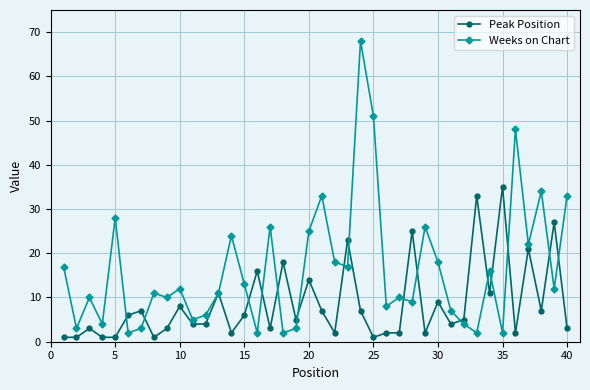

What is the maximum value shown in the chart?

68